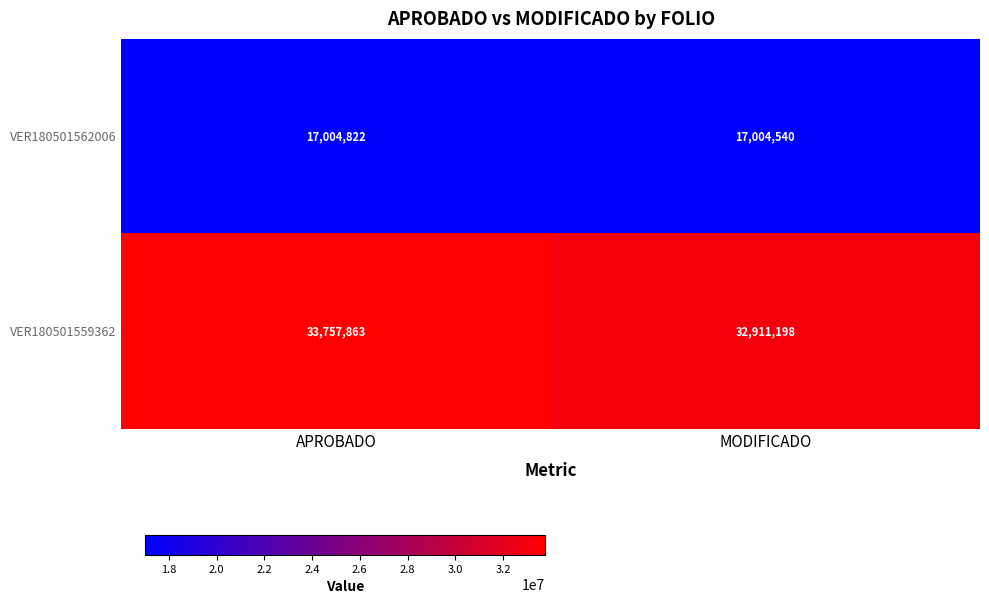

Rank the series by their maximum value, from highest to lowest.

VER180501559362, VER180501562006